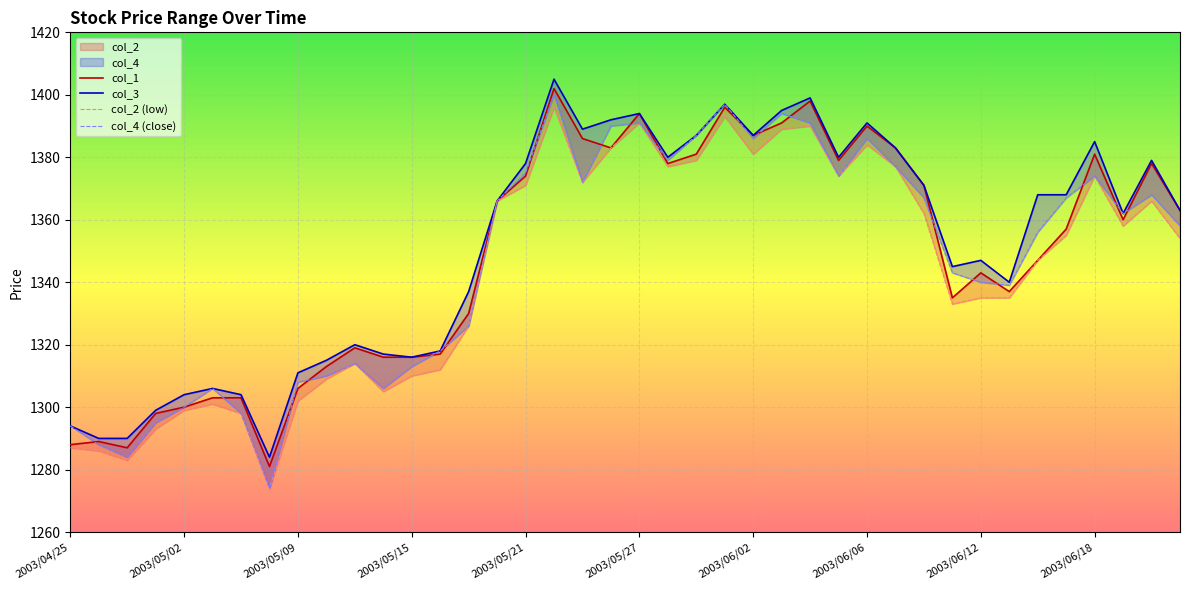

Is the value of col_1 at 28 greater than the value of col_4 (close) at 2003/06/06?

Yes